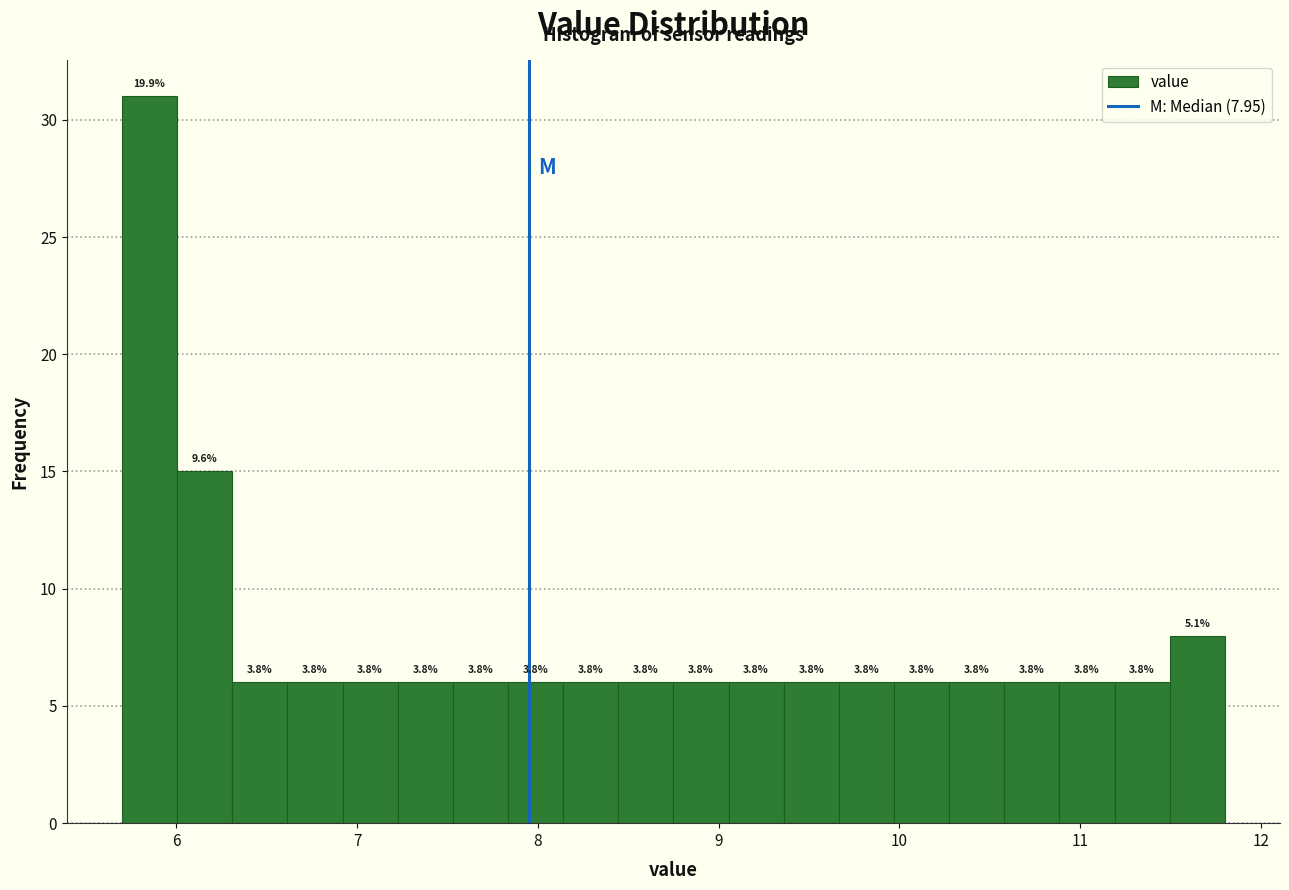

Read against the x-axis, roughly where is the centre of the tallest bar?

5.9